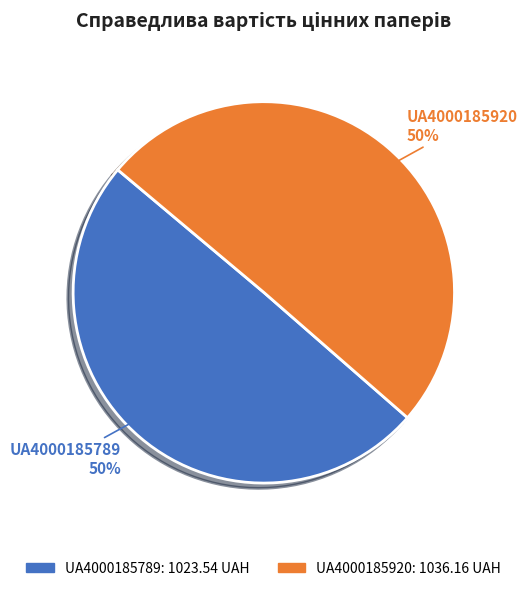

Approximately how many times larger is the value at UA4000185920 compared to UA4000185789?

1.0